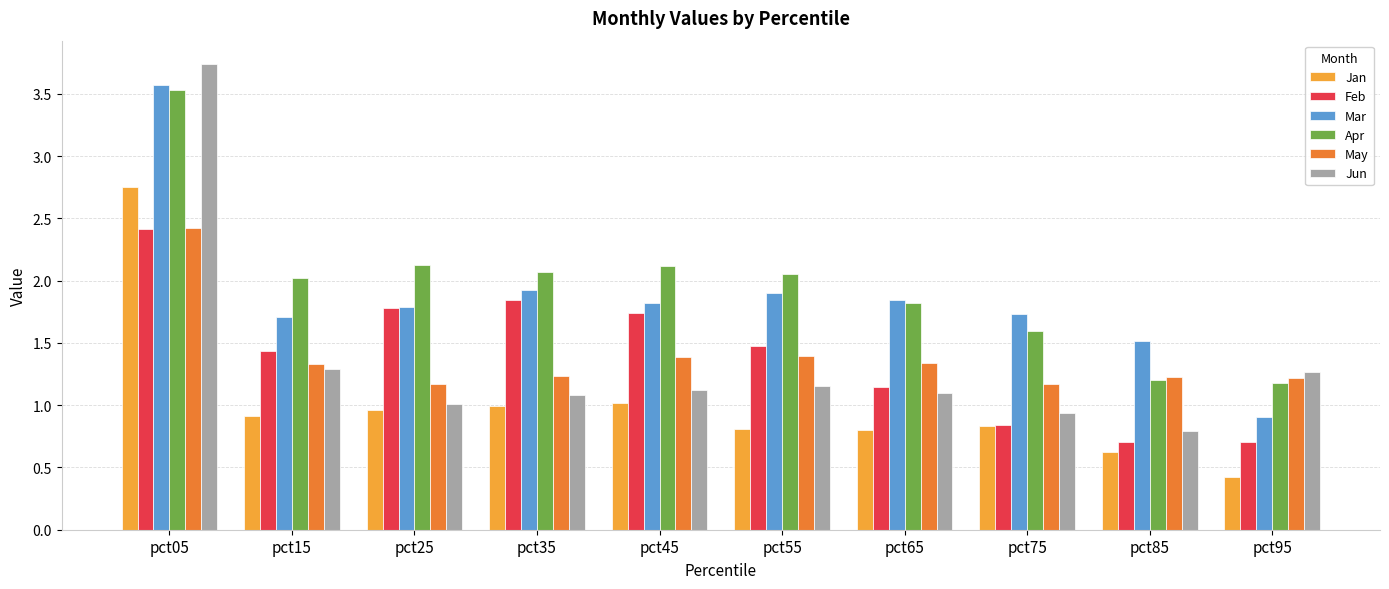

What is the maximum value for May?

2.4